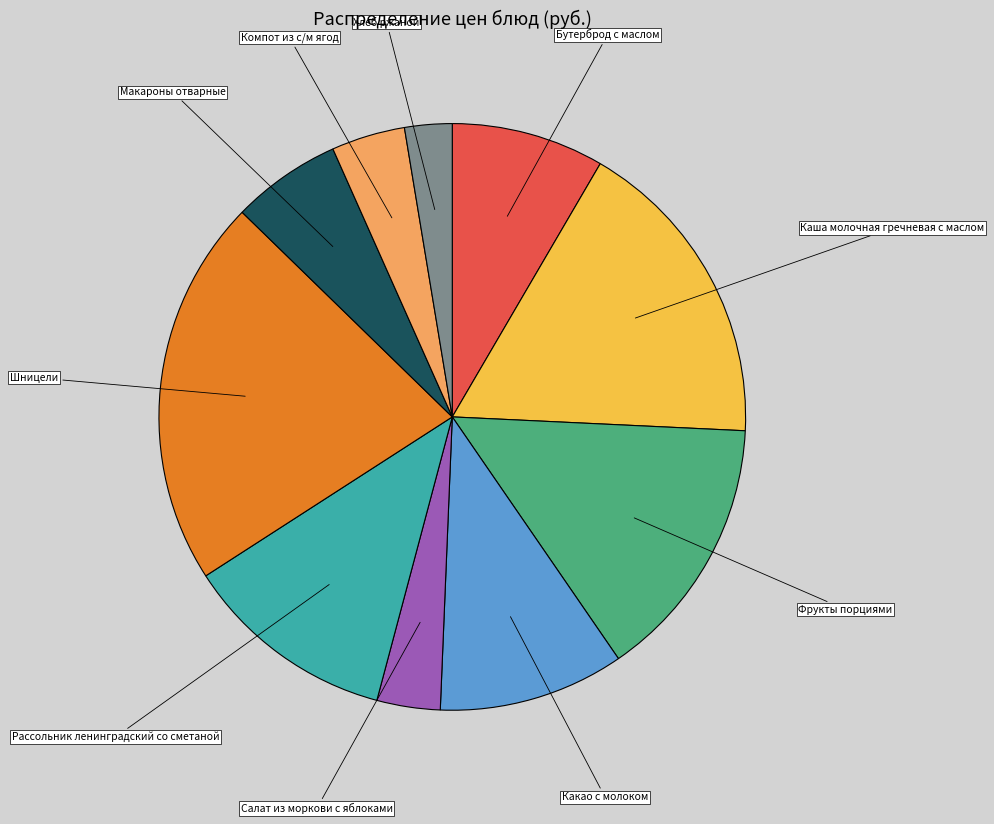

How many segments does this pie chart have?

10